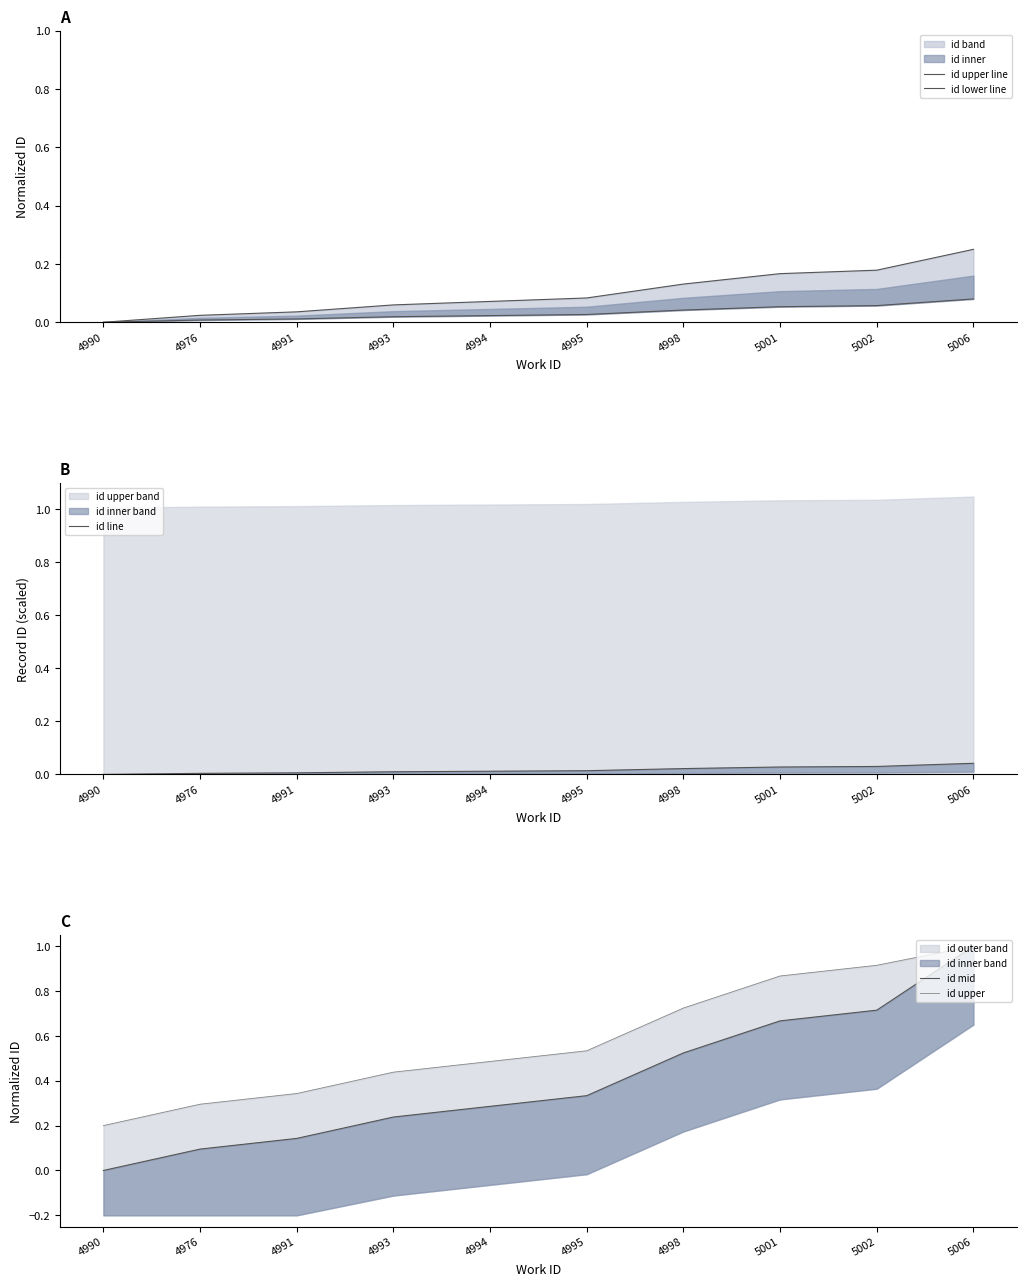

True or false: id line and id upper line intersect in this chart.

False